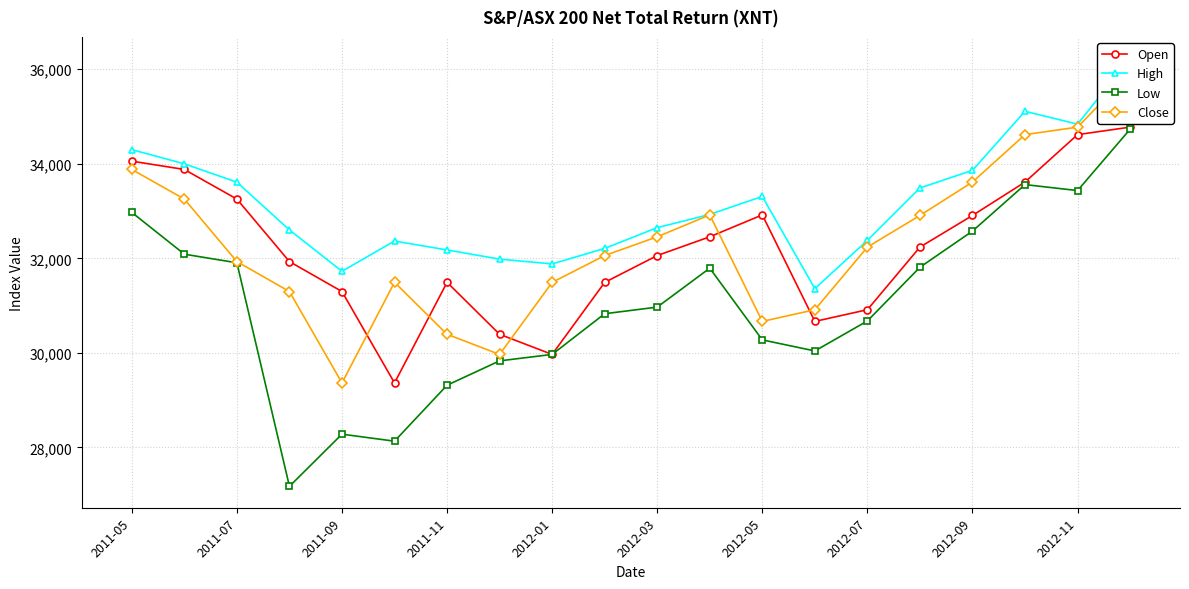

How many interior local valleys does the Open series have?

3